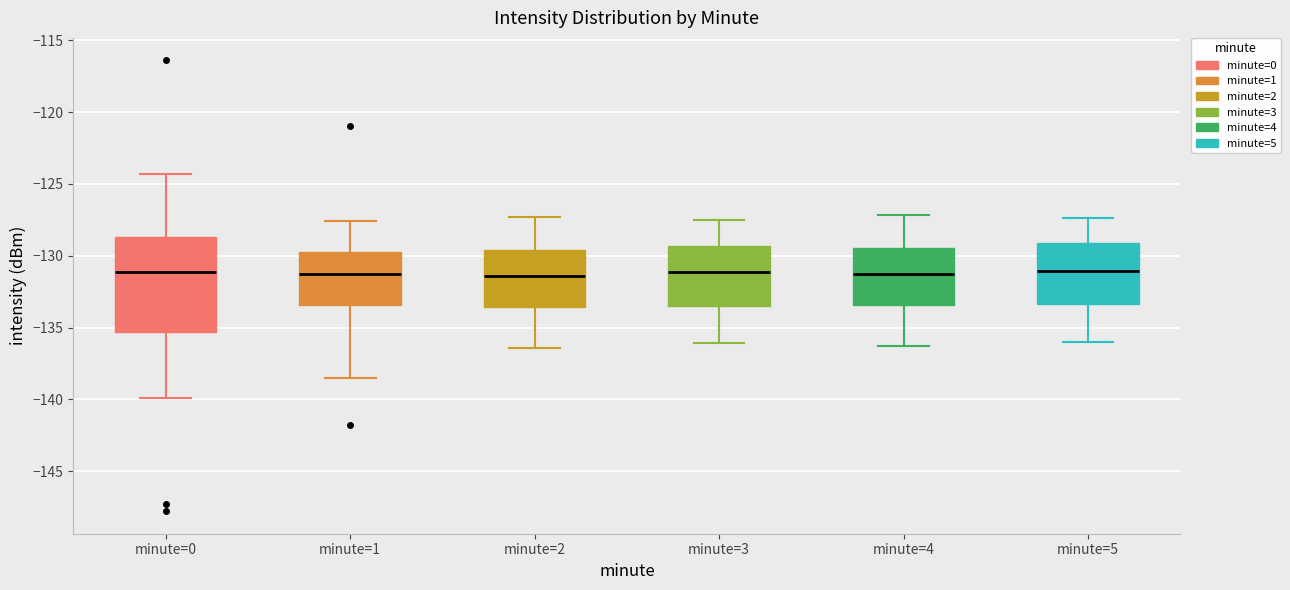

Reading left to right, transcribe this box plot: for each box, give where its median line is, the range the box spans, and where its two whiskers end, as read against the y-axis. The values are not printed on the chart, so give them approximately, as read against the axis.

minute=0: median -131.0, box -135.5 to -128.5, whiskers -140.0 to -124.5
minute=1: median -131.5, box -133.5 to -129.5, whiskers -138.5 to -127.5
minute=2: median -131.5, box -133.5 to -129.5, whiskers -136.5 to -127.5
minute=3: median -131.0, box -133.5 to -129.5, whiskers -136.0 to -127.5
minute=4: median -131.5, box -133.5 to -129.5, whiskers -136.5 to -127.0
minute=5: median -131.0, box -133.5 to -129.0, whiskers -136.0 to -127.5